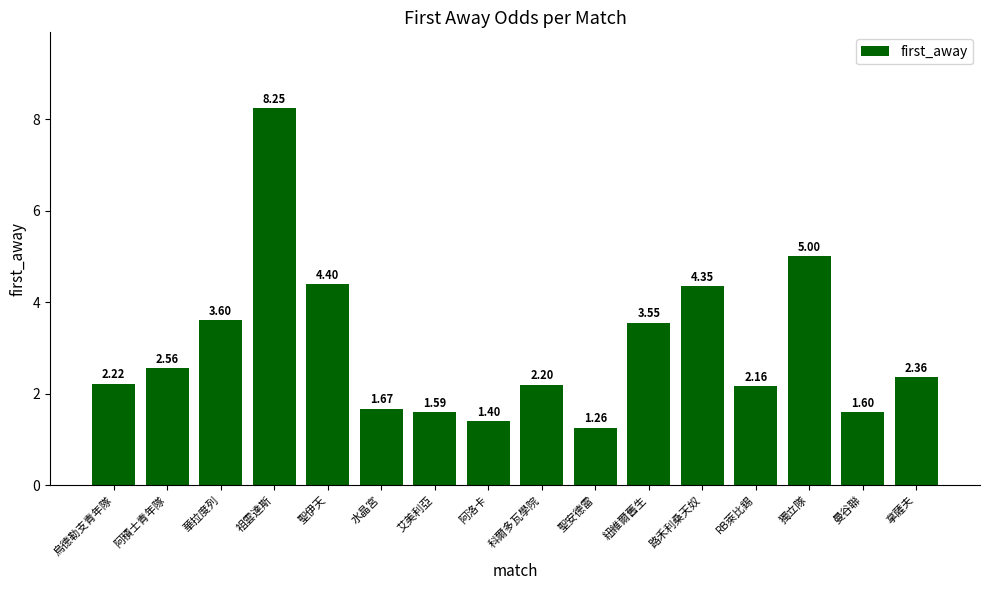

What is the difference between the second highest and minimum values?

3.7